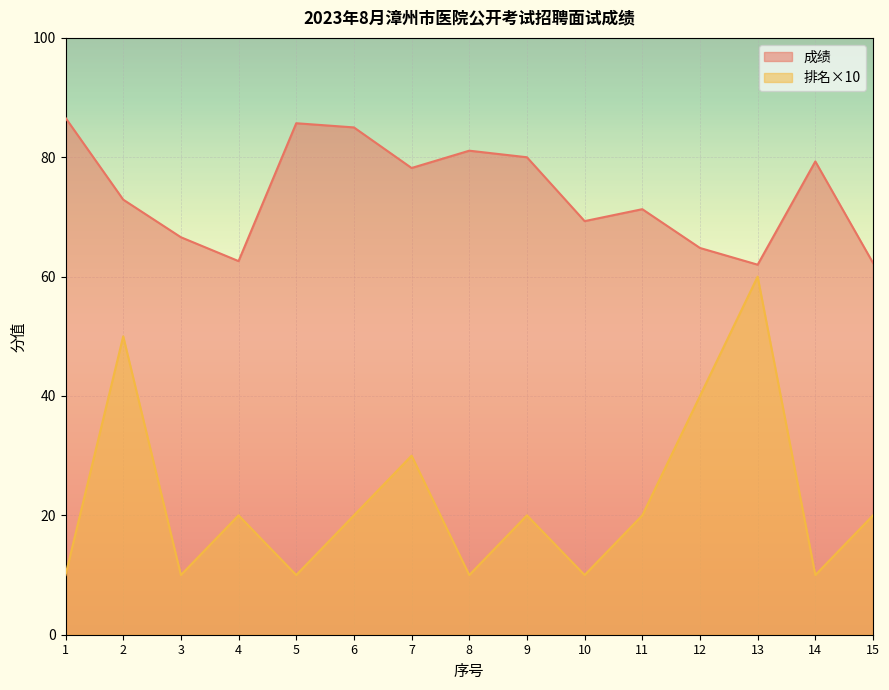

At which category does 成绩 reach its first local valley?

4